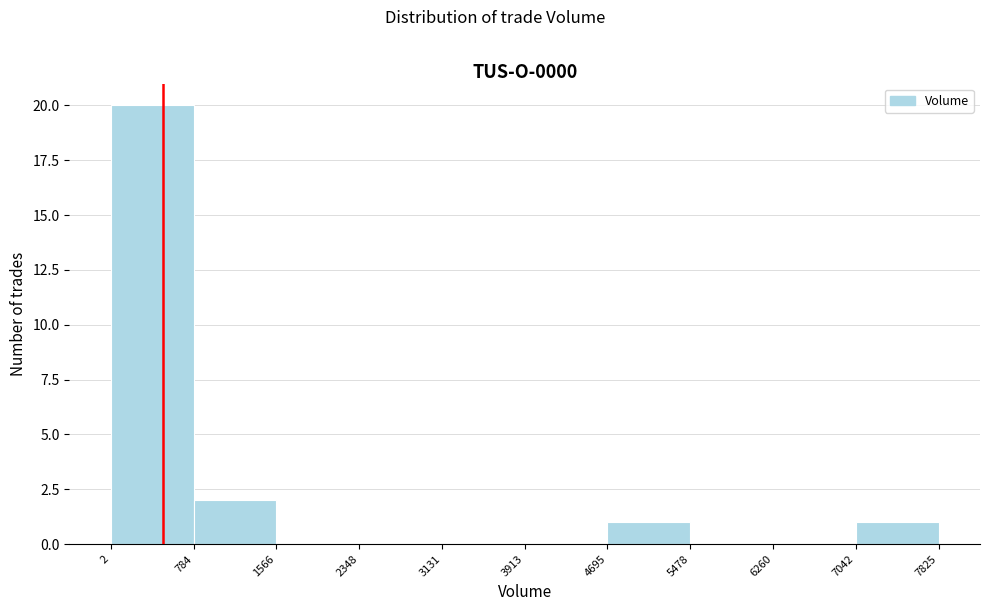

Over which range of the x-axis is the bar tallest?

2 to 784